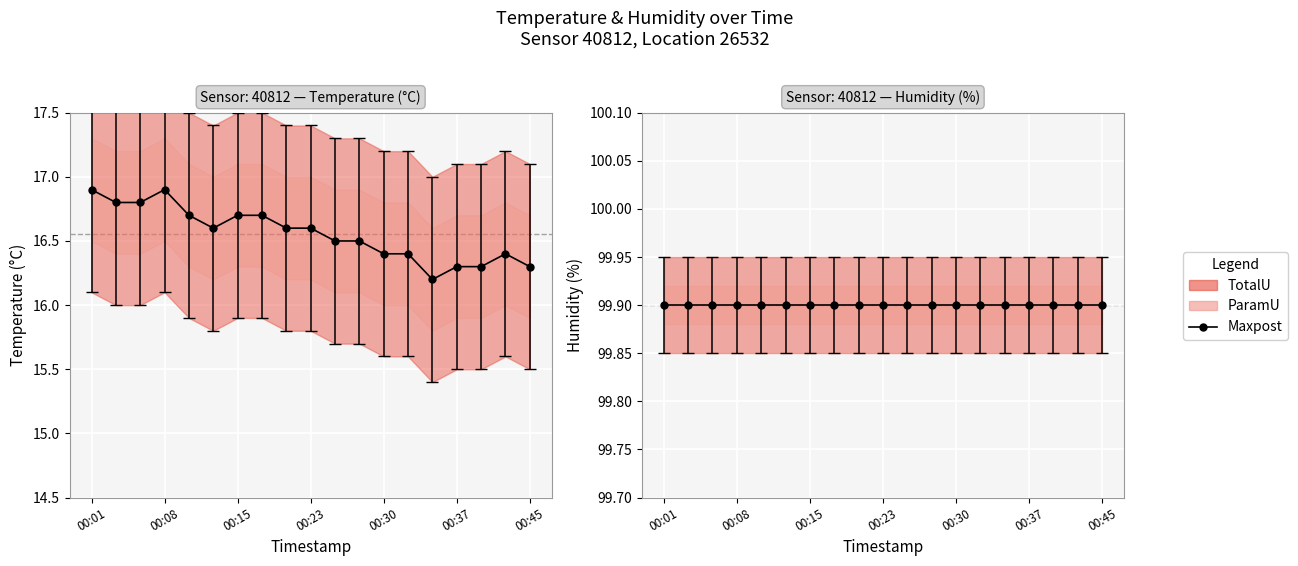

How many lines are shown in the chart?

1